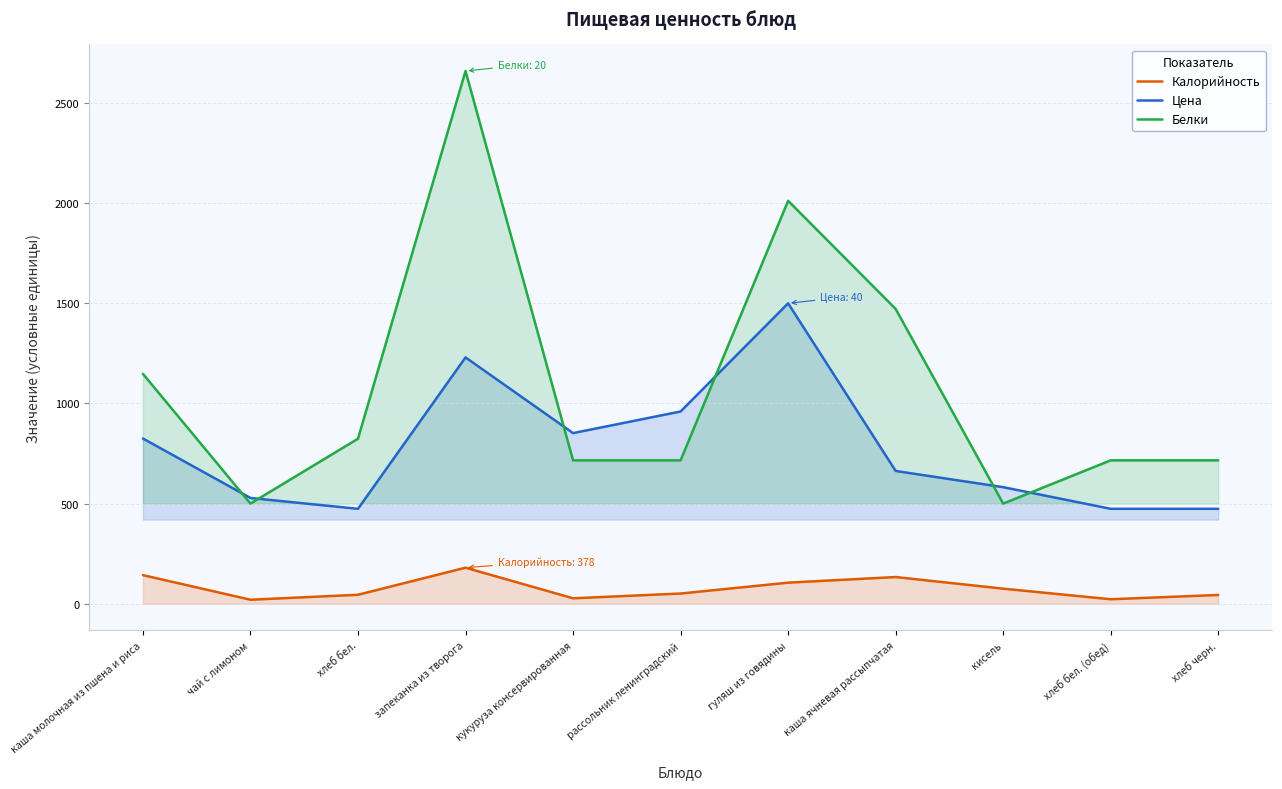

Reading left to right, what are all the values shown in this chart?

Калорийность: 142.9	20.0	44.8	180.0	27.1	51.0	105.2	133.3	75.2	22.4	43.8
Цена: 825.0	528.0	474.0	1230.0	852.0	960.0	1500.0	663.0	582.0	474.0	474.0
Белки: 1148.0	500.0	824.0	2660.0	716.0	716.0	2012.0	1472.0	500.0	716.0	716.0